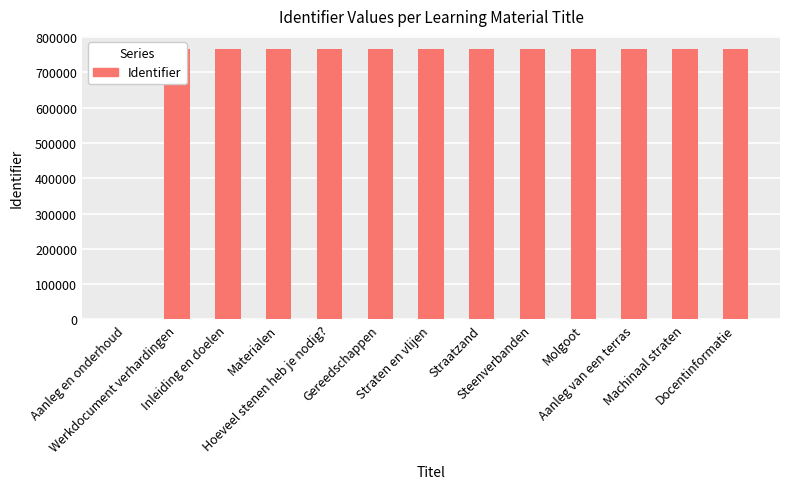

What is the sum of all values?

9183092